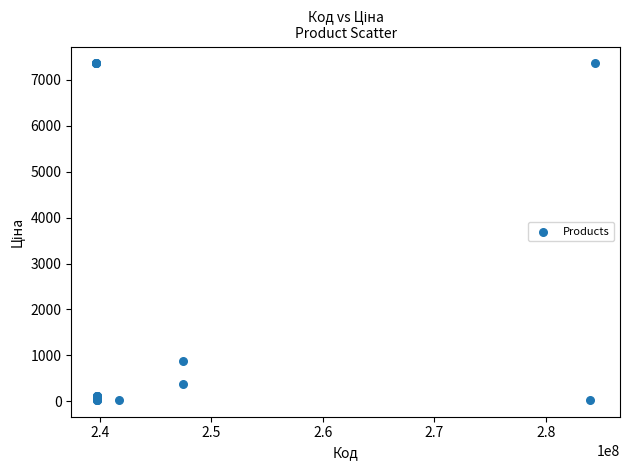

What Y value in the scatter plot is closest to 3695?

884.2